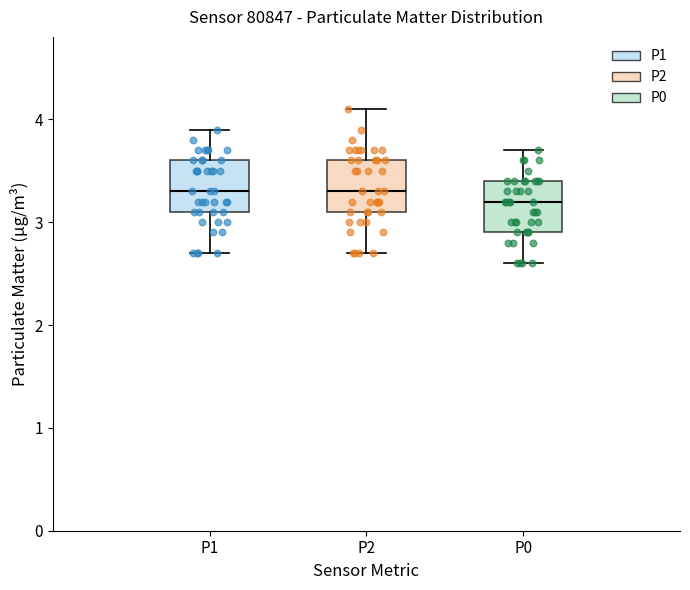

Reading left to right, transcribe this box plot: for each box, give where its median line is, the range the box spans, and where its two whiskers end, as read against the y-axis. The values are not printed on the chart, so give them approximately, as read against the axis.

P1: median 3.3, box 3.1 to 3.6, whiskers 2.7 to 3.9
P2: median 3.3, box 3.1 to 3.6, whiskers 2.7 to 4.1
P0: median 3.2, box 2.9 to 3.4, whiskers 2.6 to 3.7